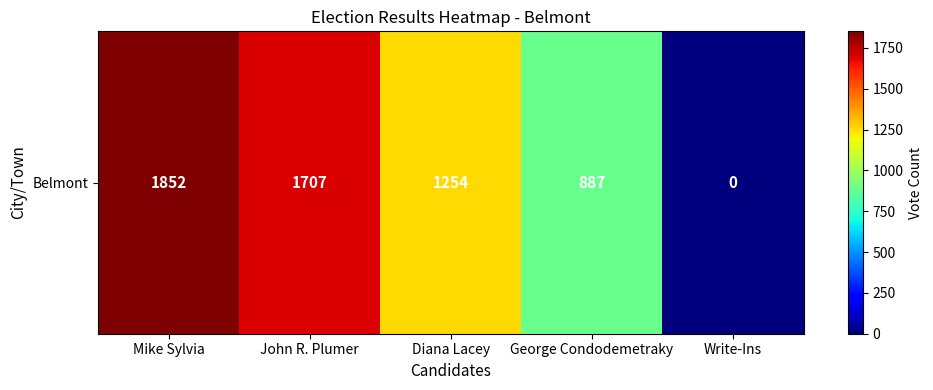

Approximately how many times larger is the value at George Condodemetraky compared to Diana Lacey?

0.7